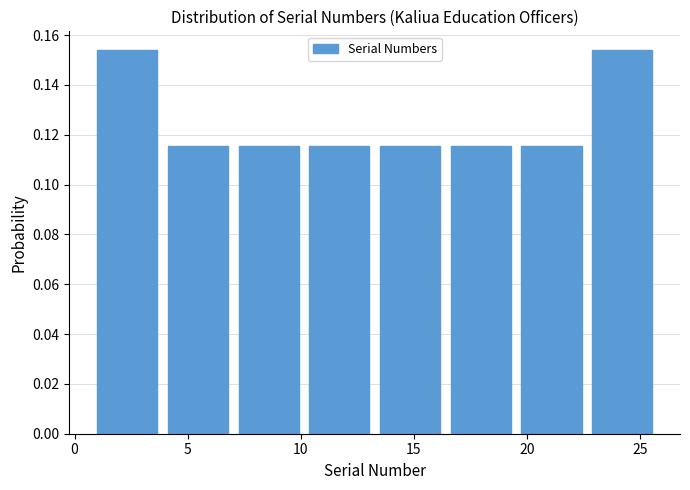

Reading left to right, list every bar in this chart as the range it spans on the x-axis followed by its height. Neither the bar edges nor the heights are printed on the chart, so give them approximately, as read against the axes.

1.0 to 4.0: 0.154
4.0 to 7.5: 0.116
7.5 to 10.5: 0.116
10.5 to 13.5: 0.116
13.5 to 16.5: 0.116
16.5 to 20.0: 0.116
20.0 to 23.0: 0.116
23.0 to 26.0: 0.154